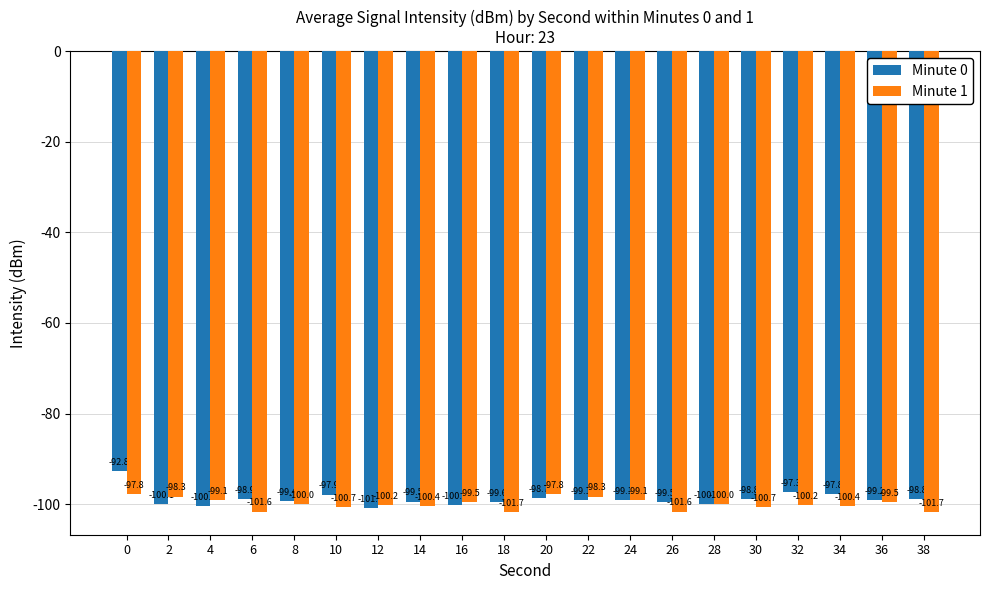

Which series changed the most between 6 and 30?

Minute 1